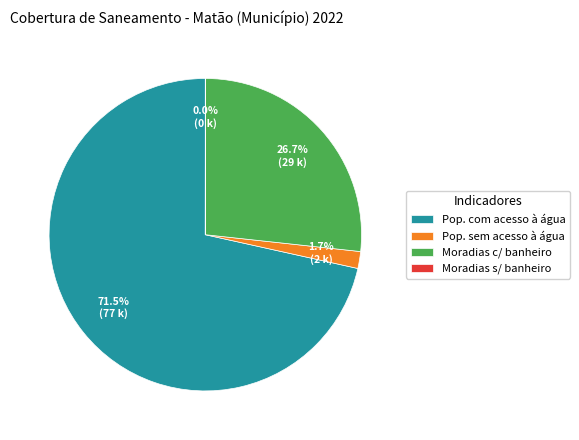

To the nearest percent, what is the average slice percentage?

25%